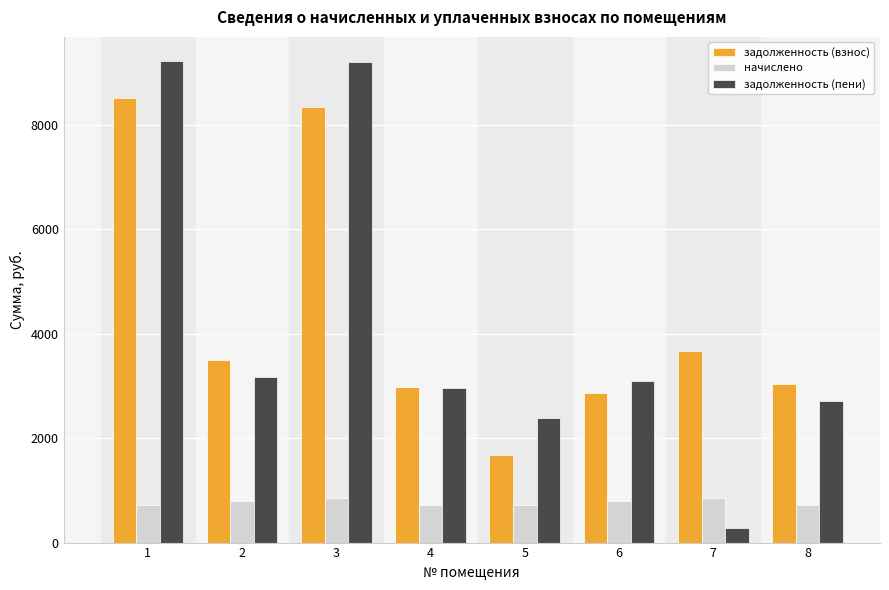

What is the value of the начислено bar at the 5th from the left?

717.7